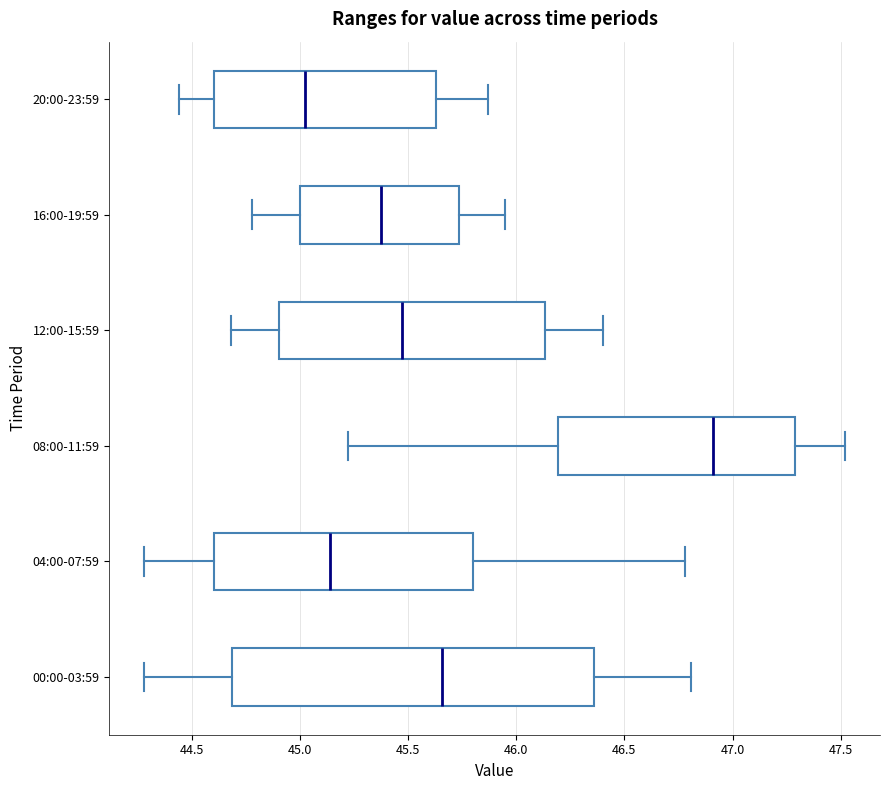

Reading bottom to top, read every box against the x-axis: the position of its median line, the range the box covers, and the ends of its whiskers. The values are not printed on the chart, so give them approximately, as read against the axis.

00:00-03:59: median 45.65, box 44.70 to 46.35, whiskers 44.30 to 46.80
04:00-07:59: median 45.15, box 44.60 to 45.80, whiskers 44.30 to 46.80
08:00-11:59: median 46.90, box 46.20 to 47.30, whiskers 45.20 to 47.50
12:00-15:59: median 45.45, box 44.90 to 46.15, whiskers 44.70 to 46.40
16:00-19:59: median 45.40, box 45.00 to 45.75, whiskers 44.80 to 45.95
20:00-23:59: median 45.05, box 44.60 to 45.65, whiskers 44.45 to 45.85